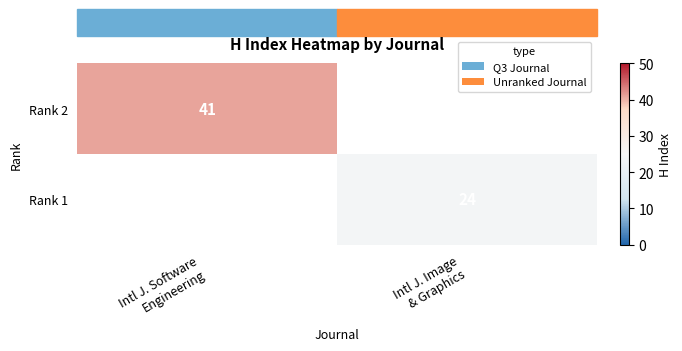

True or false: Rank 1 has a value of 24 at Intl J. Image & Graphics.

True